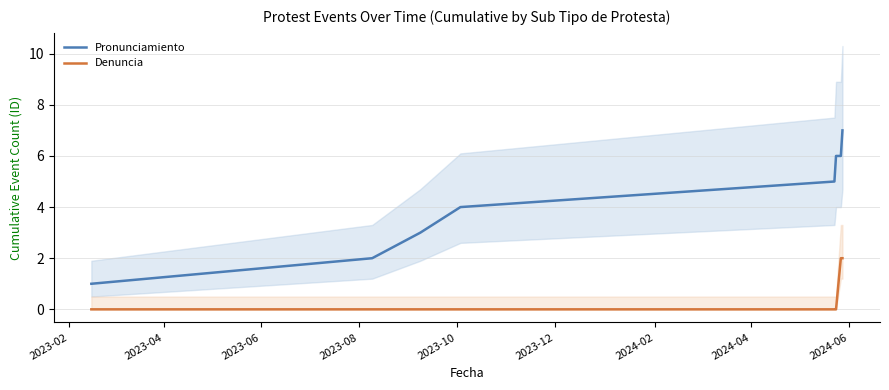

Which series has the largest range (max minus min)?

Pronunciamiento